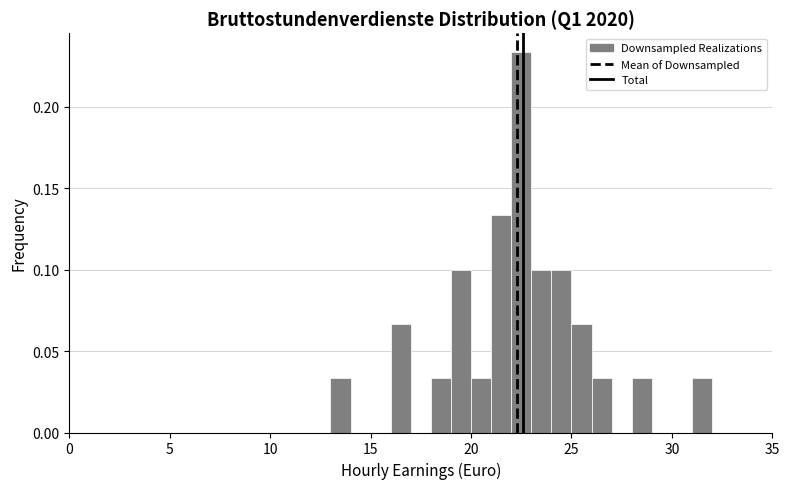

Read against the x-axis, roughly where is the centre of the tallest bar?

22.5